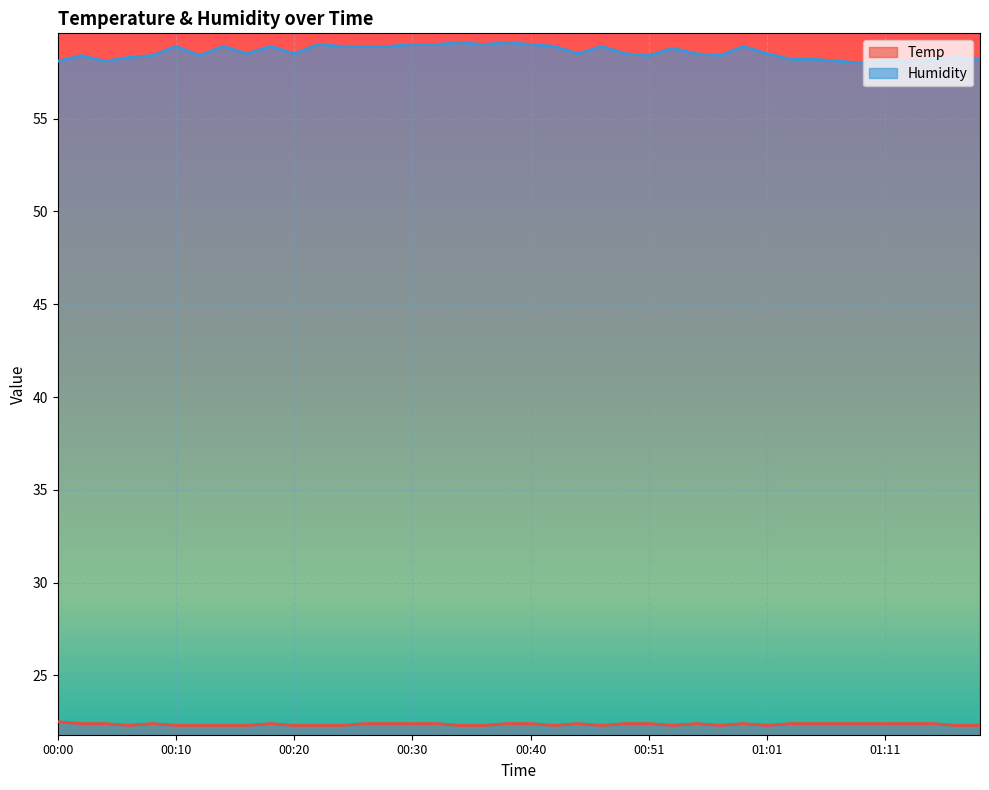

Where is Humidity nearest to the value 58?

01:09